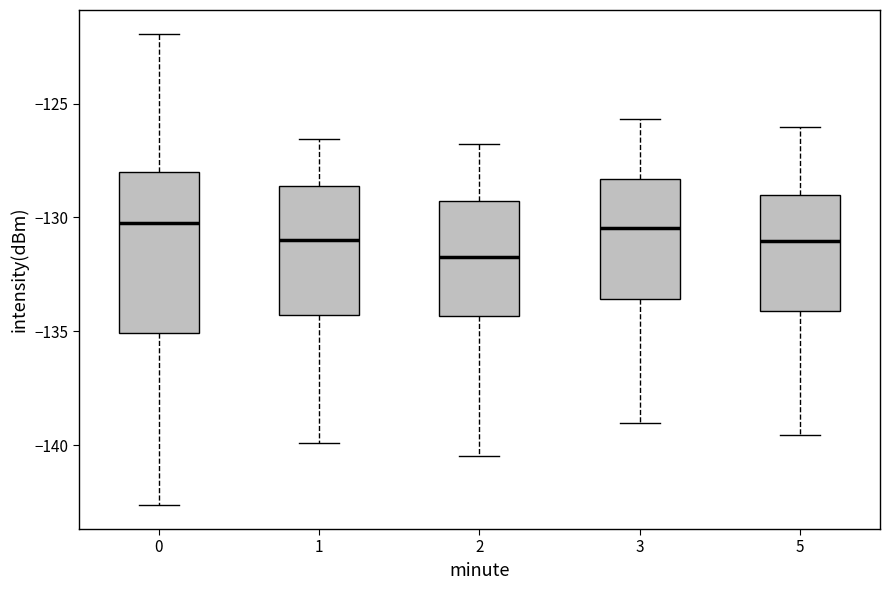

Comparing the boxes themselves (not the whiskers), which one is the tallest?

0